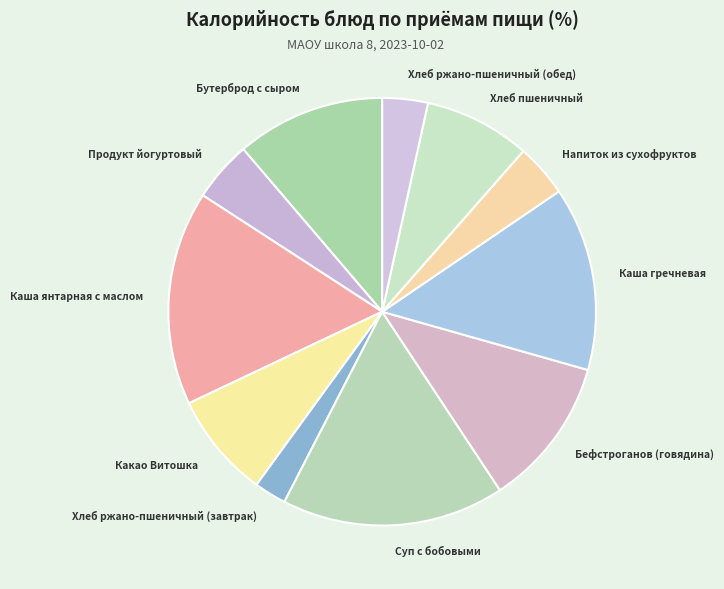

Does any single category account for the majority?

No